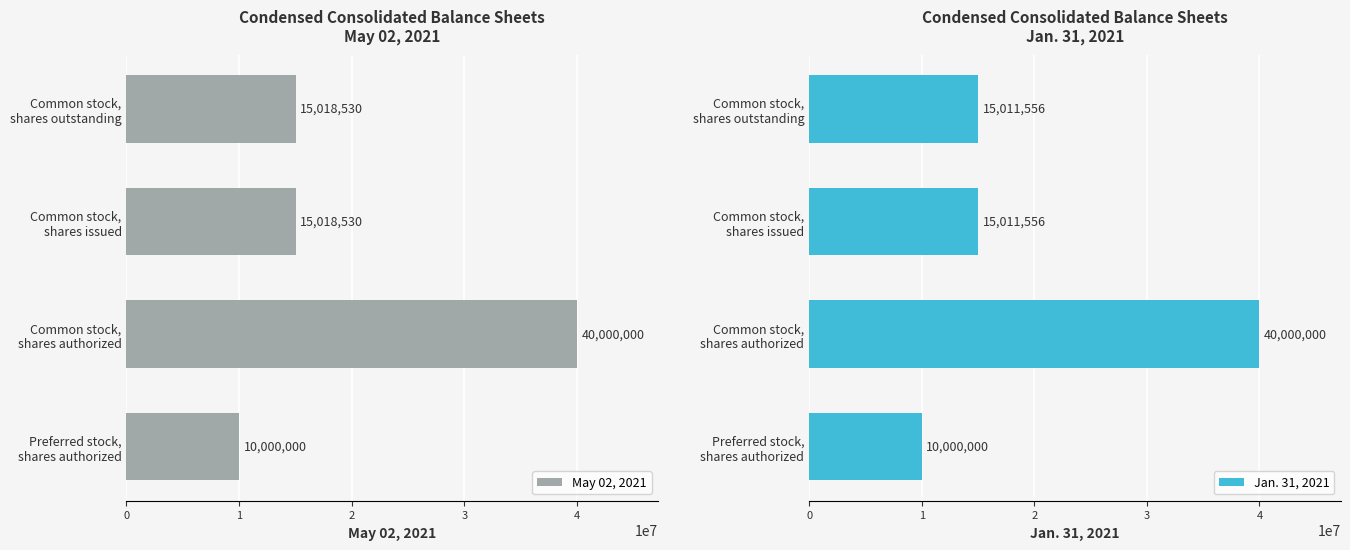

Reading right to left, what are all the values shown in this chart?

May 02, 2021: 15018530	15018530	40000000	10000000
Jan. 31, 2021: 15011556	15011556	40000000	10000000